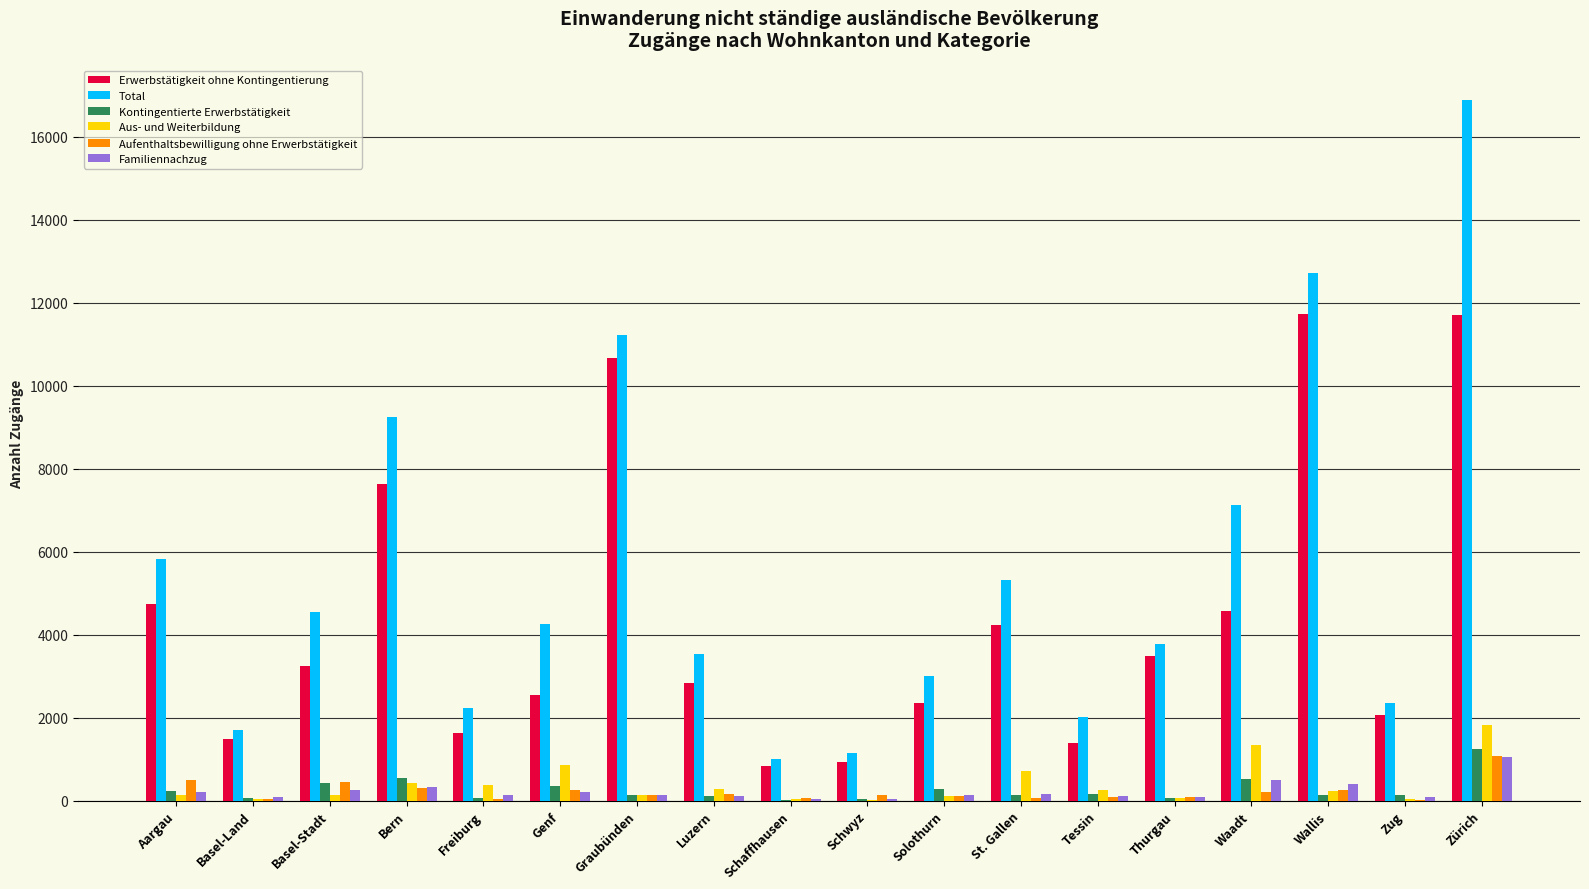

What is the sum of all Aus- und Weiterbildung values?

7030